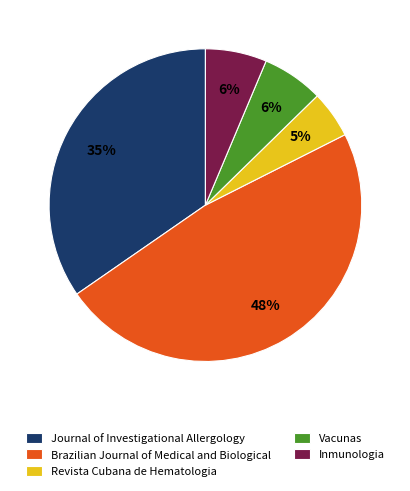

Which has a higher value, Journal of Investigational Allergology or Vacunas?

Journal of Investigational Allergology